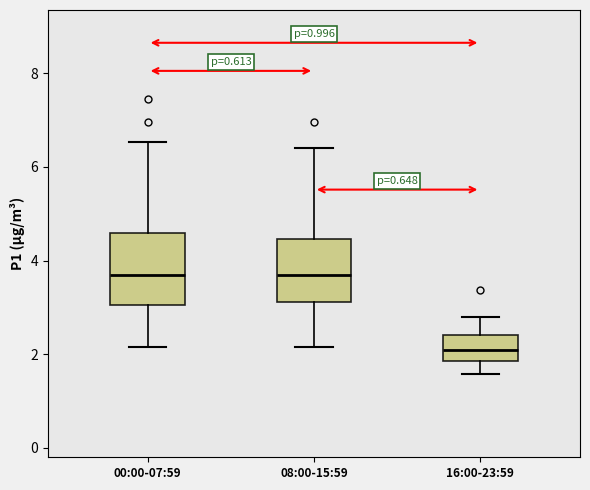

Where does the lower whisker of the box for 08:00-15:59 end on the y-axis? The values are not printed on the chart, so give them approximately, as read against the axis.

2.2